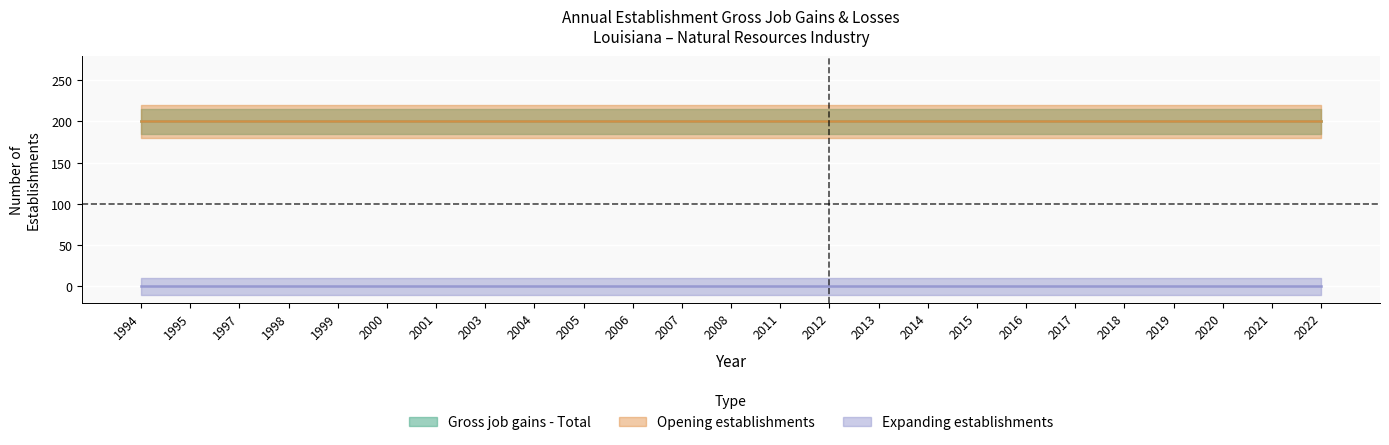

What is the value of the Gross job gains - Total point at the 21st from the left?

200